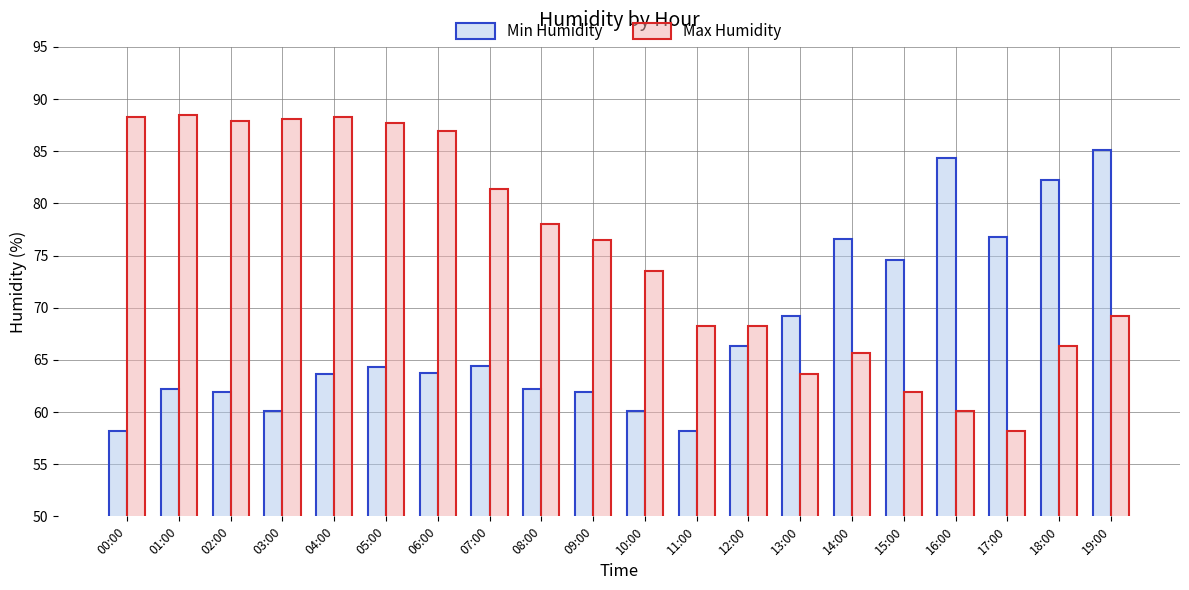

What is the label of the 5th bar from the right?

15:00